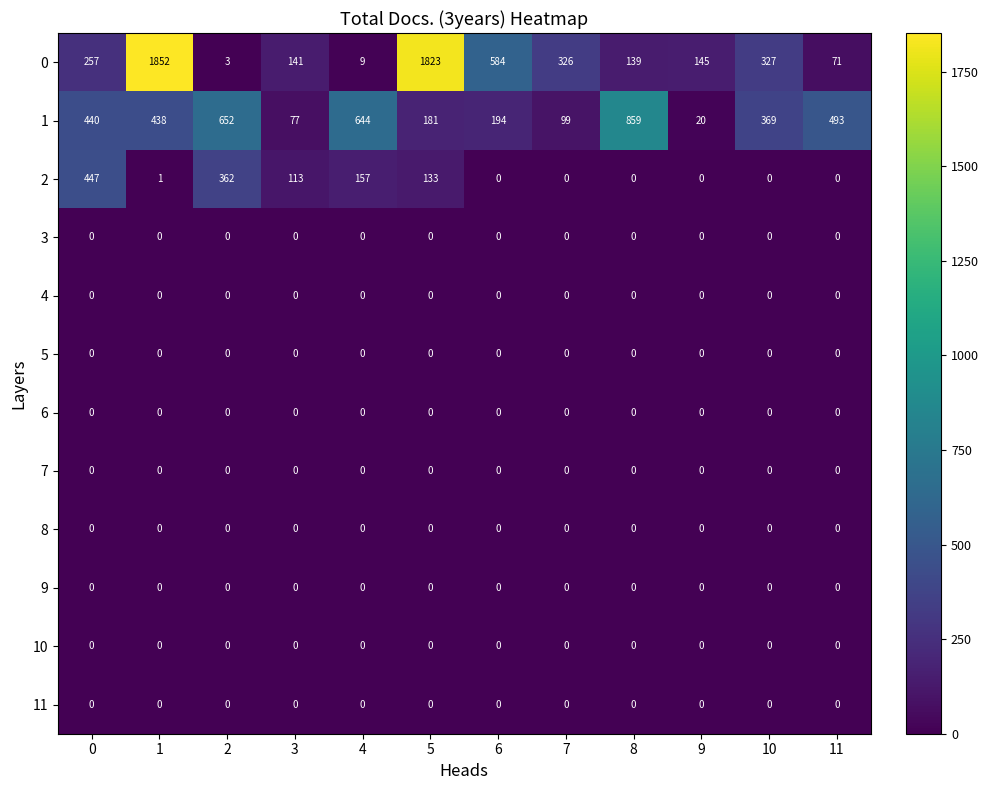

What is the greatest value displayed?

1852